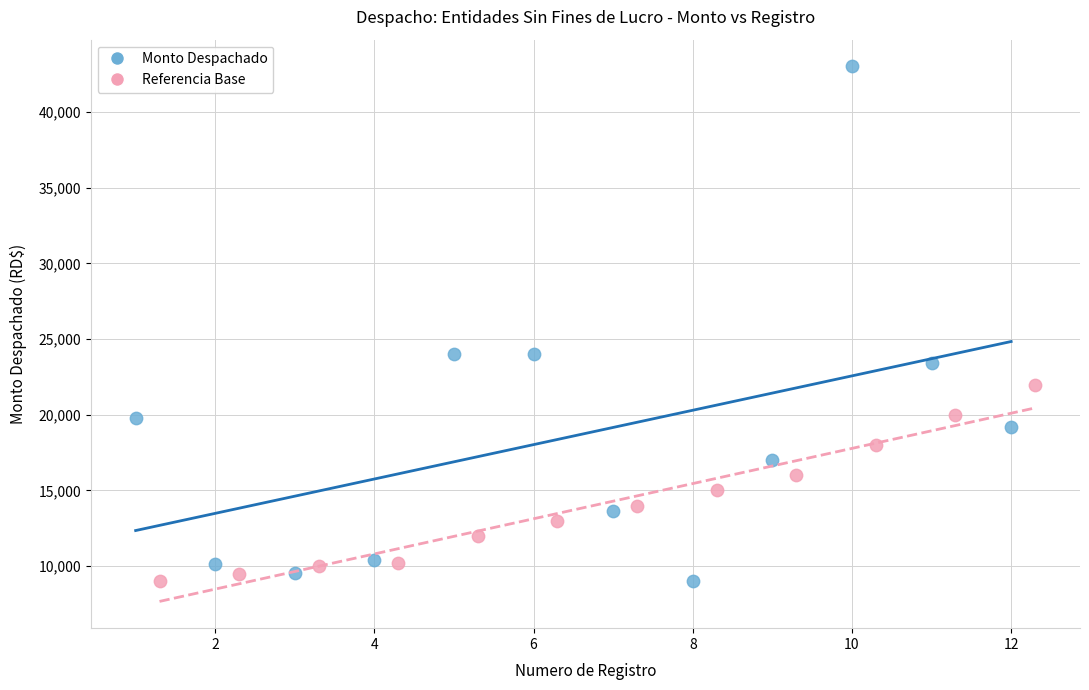

What are all the series names shown in the legend?

Monto Despachado, Referencia Base